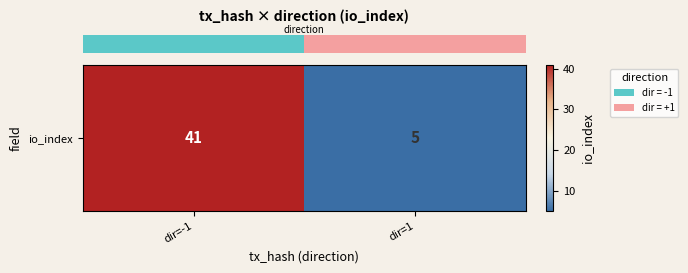

What is the difference between the maximum and minimum values?

36